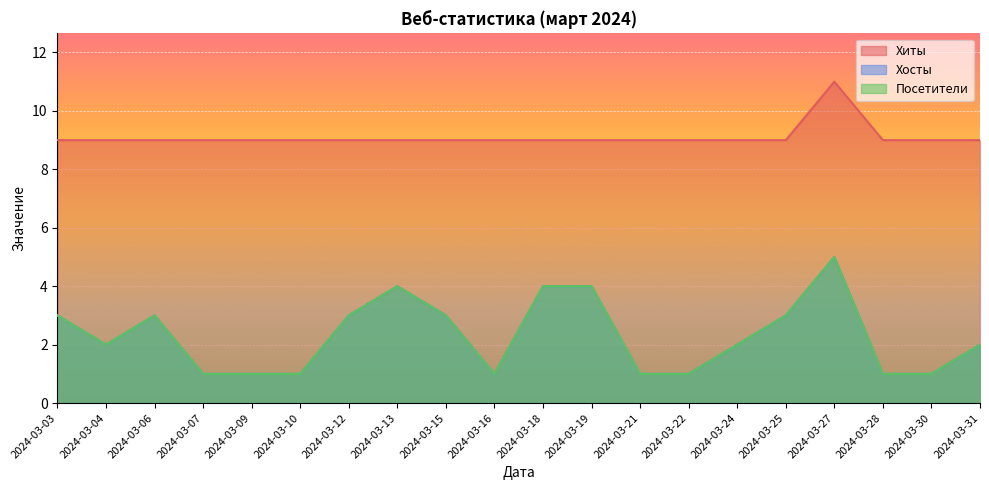

Where is the first local minimum for Посетители?

2024-03-04